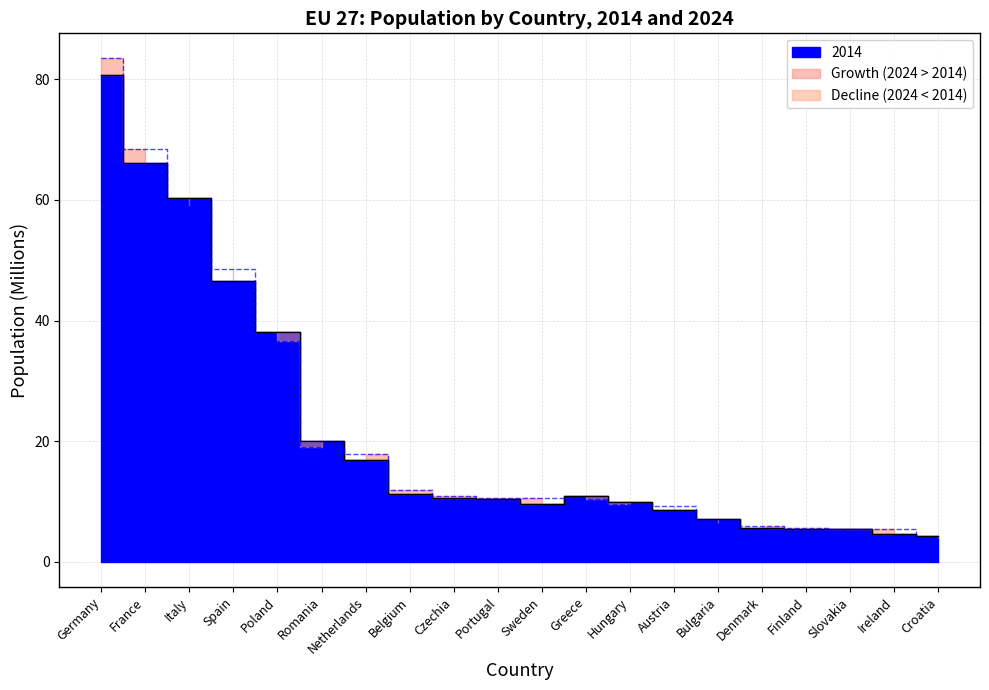

At which label does 2024 reach its minimum?

Croatia